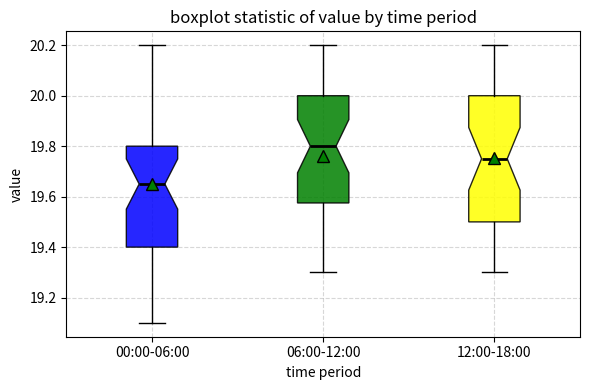

Reading left to right, read every box against the y-axis: the position of its median line, the range the box covers, and the ends of its whiskers. The values are not printed on the chart, so give them approximately, as read against the axis.

00:00-06:00: median 19.66, box 19.40 to 19.80, whiskers 19.10 to 20.20
06:00-12:00: median 19.80, box 19.58 to 20.00, whiskers 19.30 to 20.20
12:00-18:00: median 19.76, box 19.50 to 20.00, whiskers 19.30 to 20.20